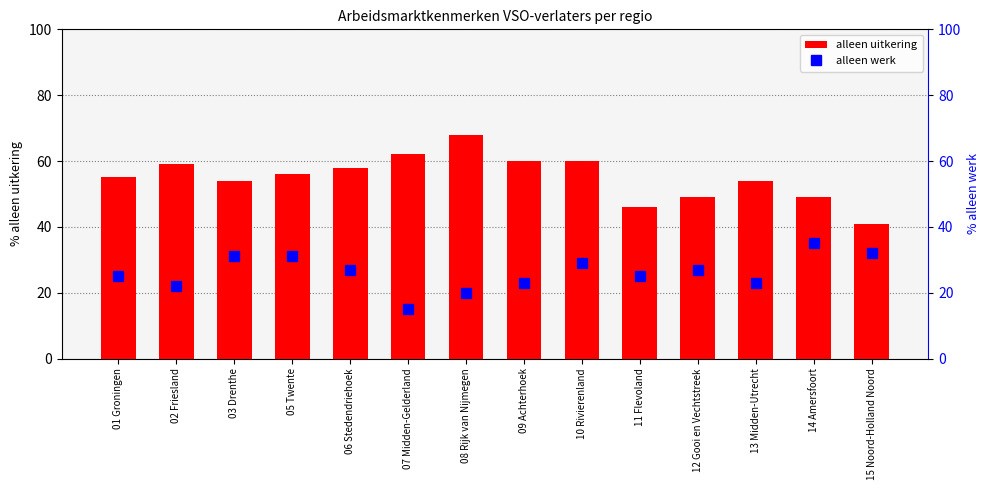

Does the chart contain stacked bars?

No